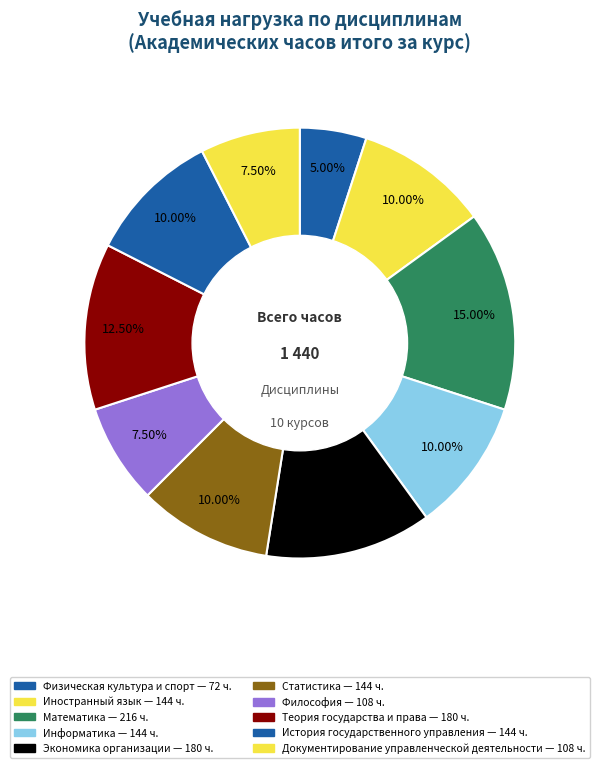

How many segments does this pie chart have?

10